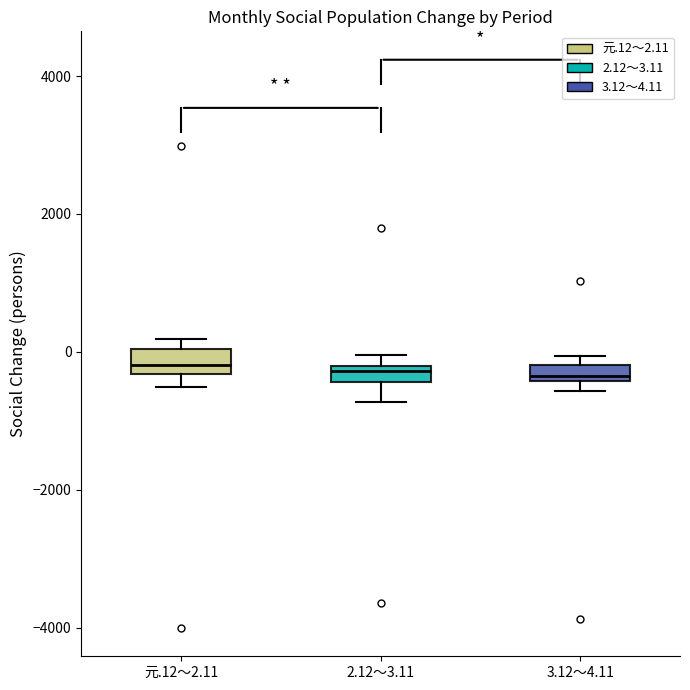

Where is the upper edge of the box for 元.12～2.11 on the y-axis? The values are not printed on the chart, so give them approximately, as read against the axis.

0